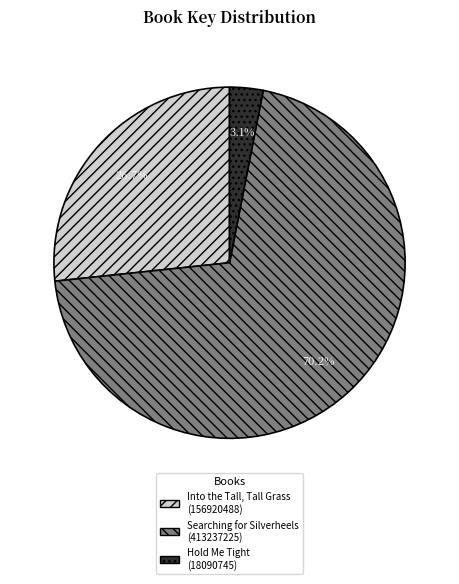

What is the majority slice?

Searching for Silverheels